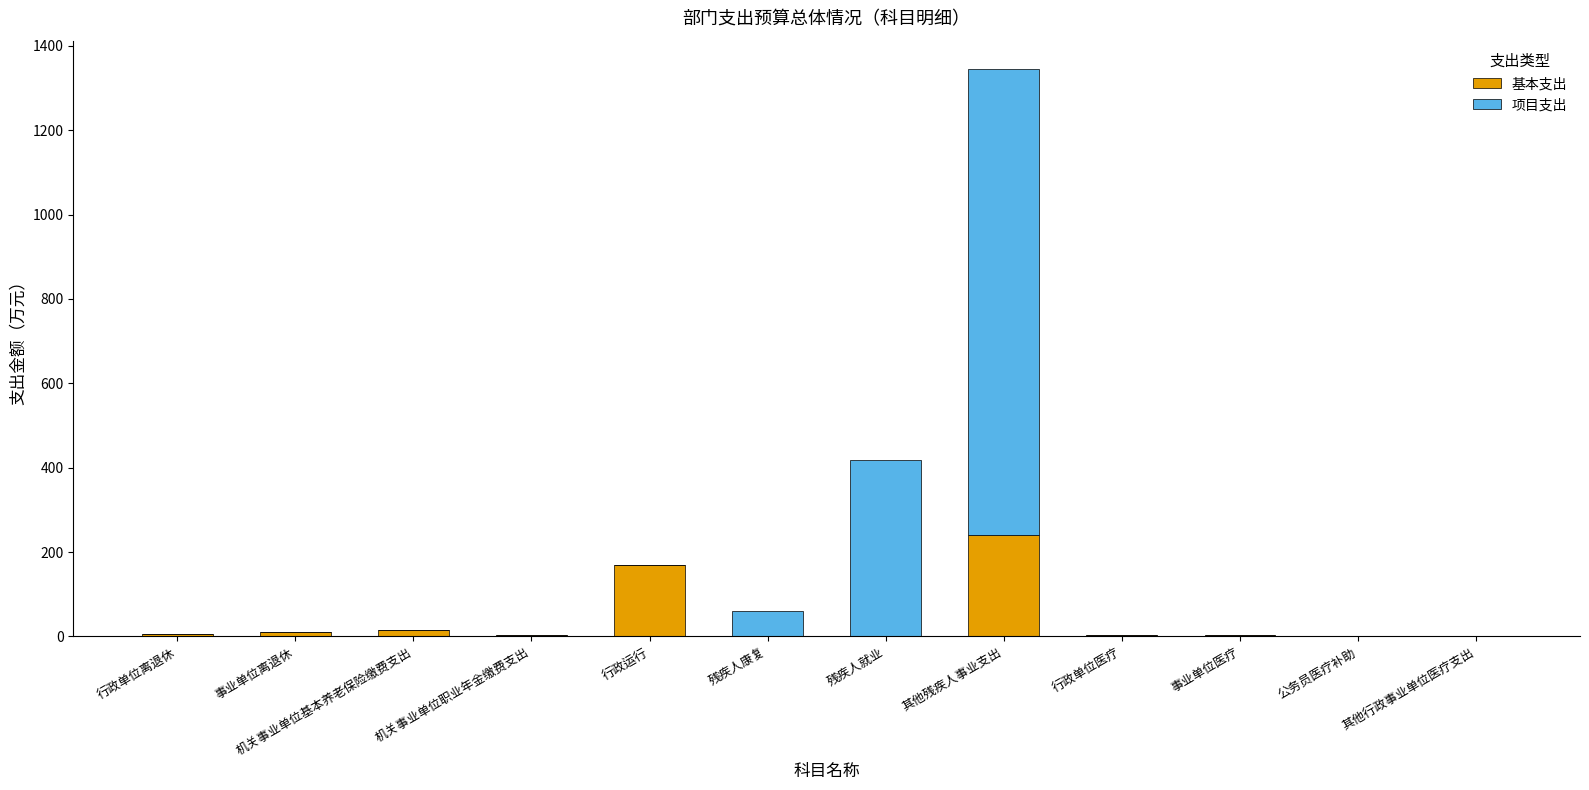

At which label is 基本支出 closest to 120?

行政运行